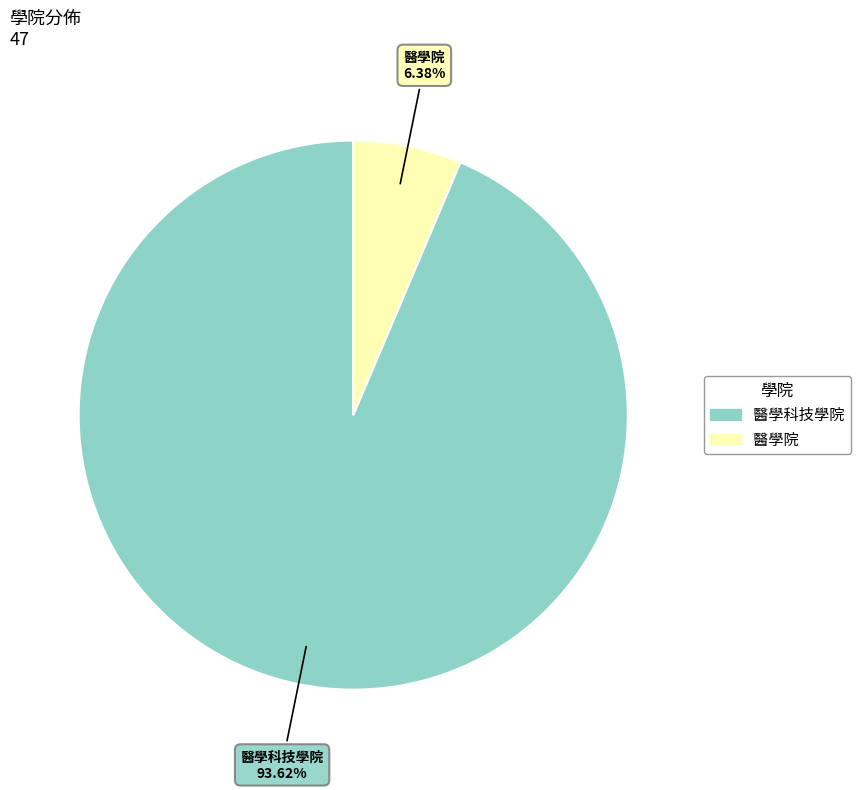

Rank the categories by value from lowest to highest.

醫學院, 醫學科技學院